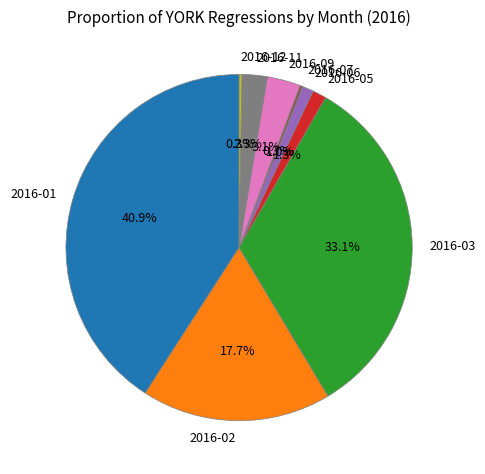

Is there a majority slice in this chart?

No